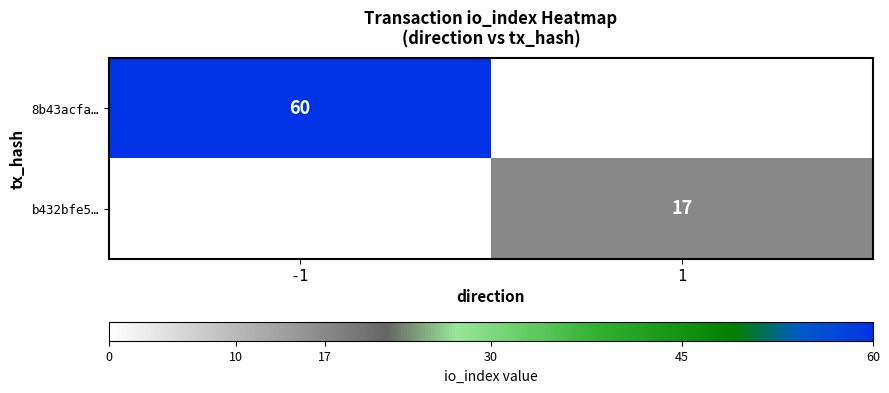

The b432bfe5… series shows 17 at 1. True or false?

True